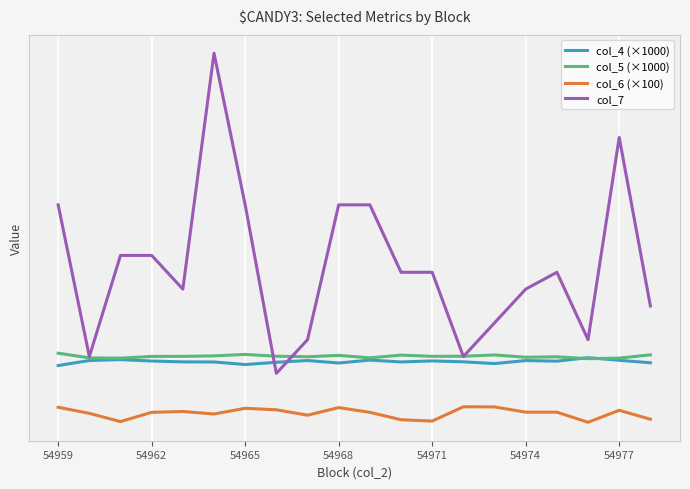

True or false: col_4 (×1000) has more than 1 interior local peaks.

True